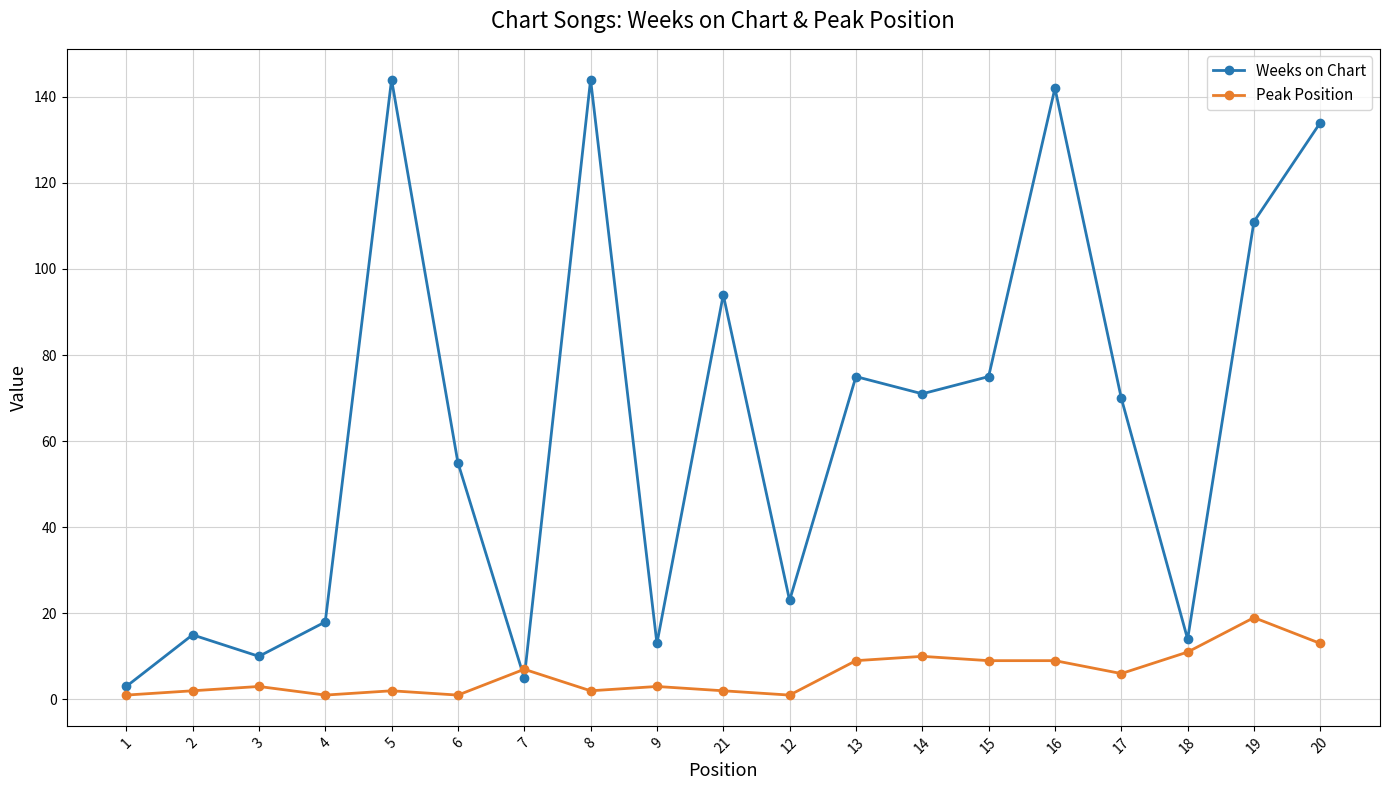

The Weeks on Chart series shows 110 at 17. True or false?

False